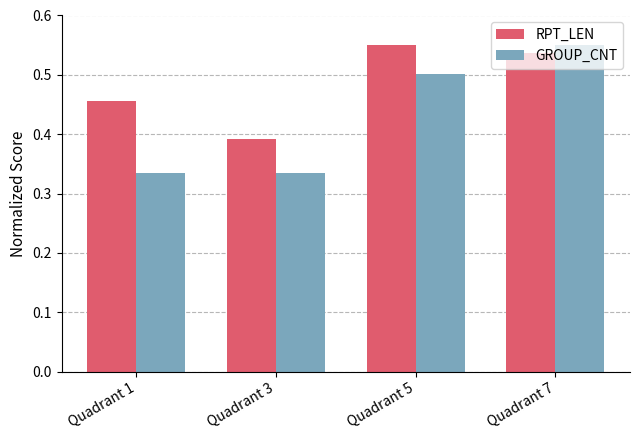

At Quadrant 5, list the series in order from smallest to largest.

GROUP_CNT, RPT_LEN